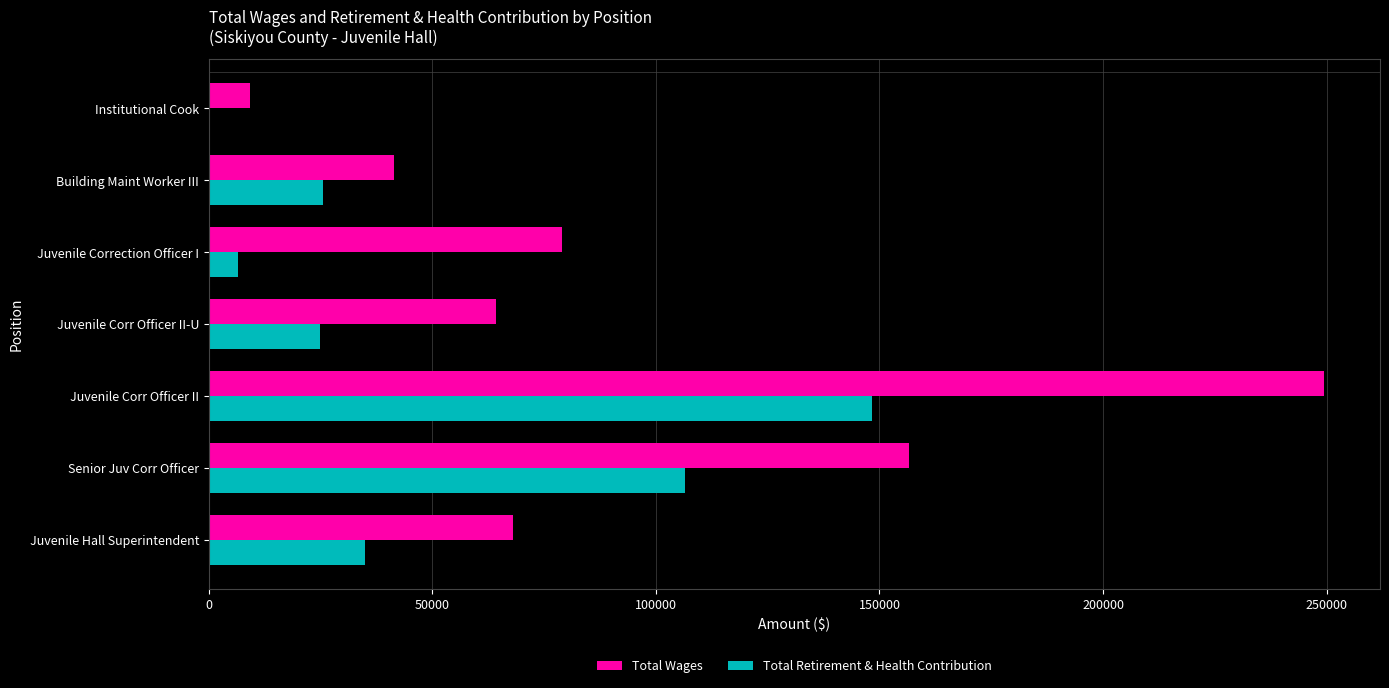

Is the value of Total Wages at Juvenile Corr Officer II greater than the value of Total Retirement & Health Contribution at Juvenile Hall Superintendent?

Yes